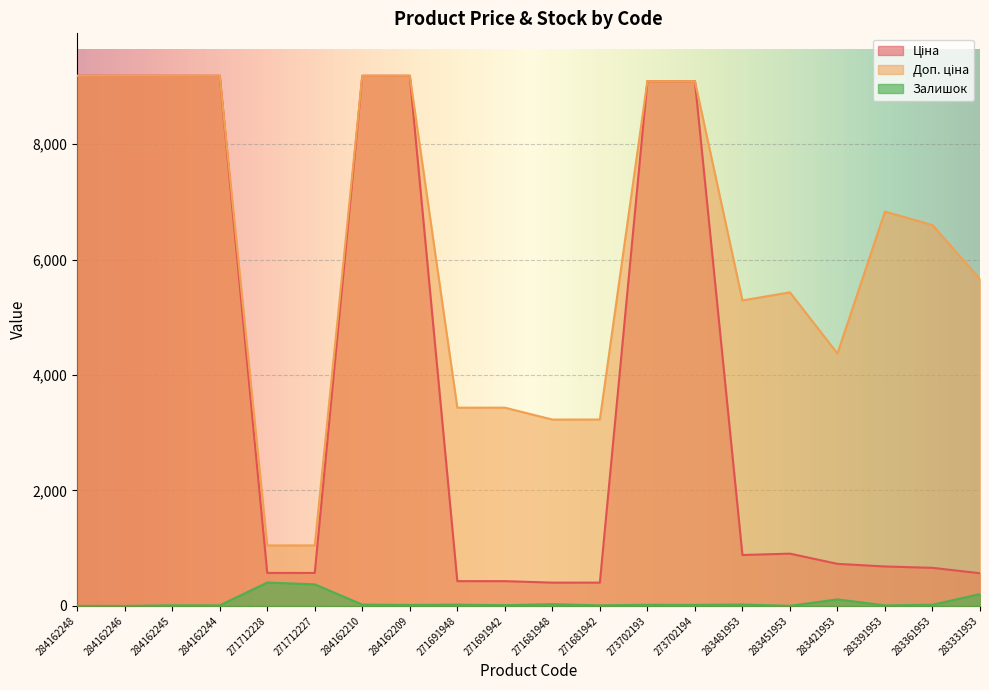

True or false: Залишок has a value of 22.0 at 271691948.

True